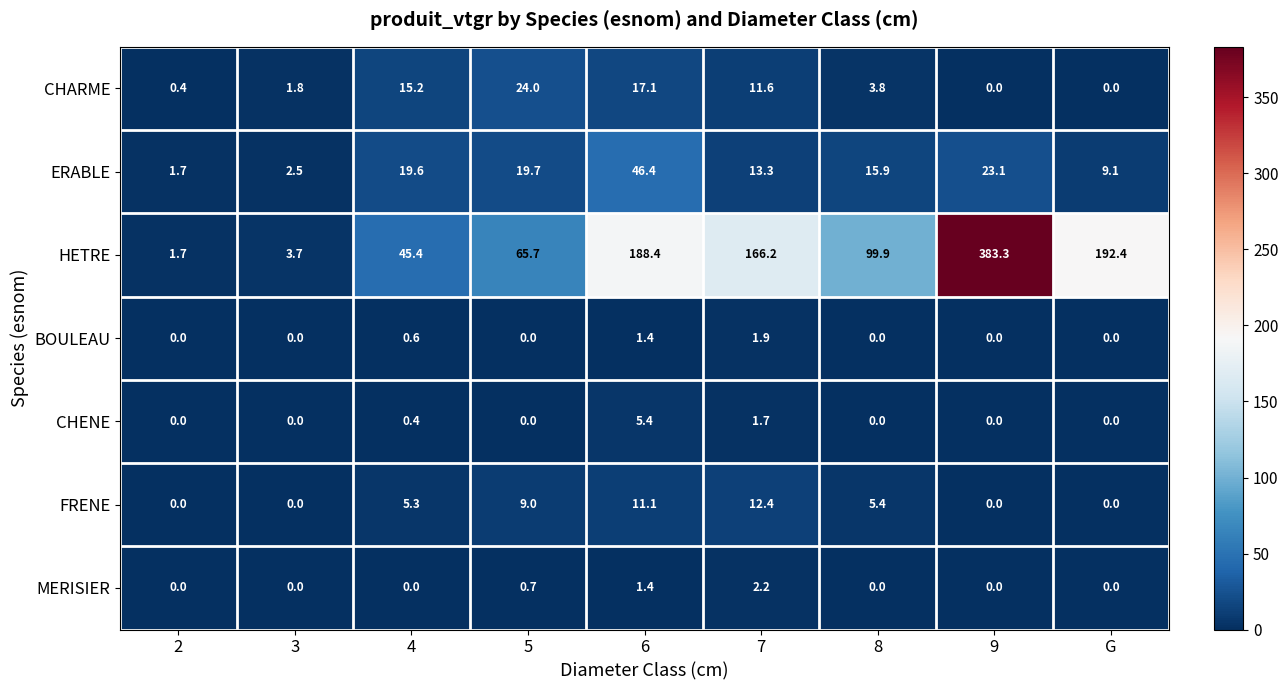

What is the greatest value displayed?

383.3